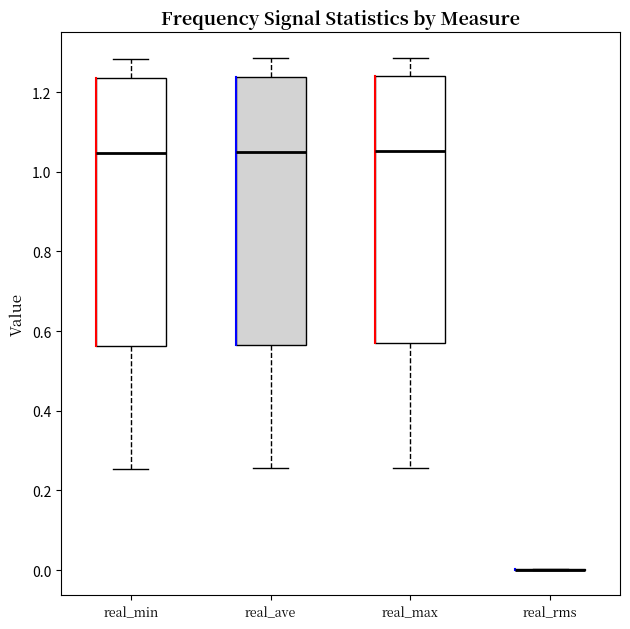

Where is the upper edge of the box for real_max on the y-axis? The values are not printed on the chart, so give them approximately, as read against the axis.

1.24